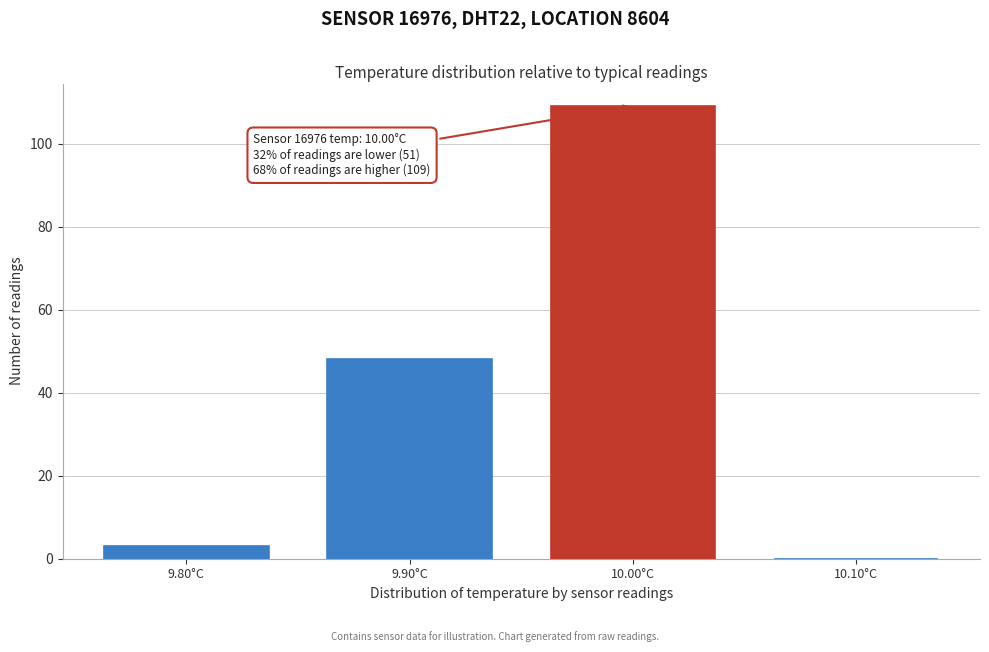

Over which range of the x-axis is the bar tallest?

9.95 to 10.05